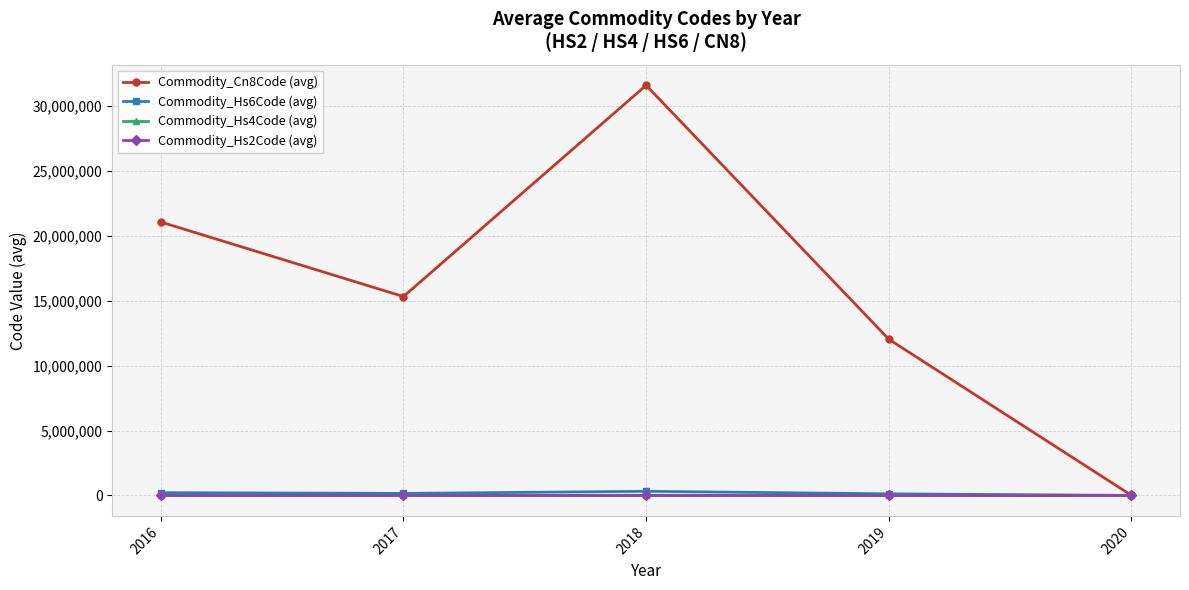

What is the difference between the highest and lowest values at 2018?

31610665.1